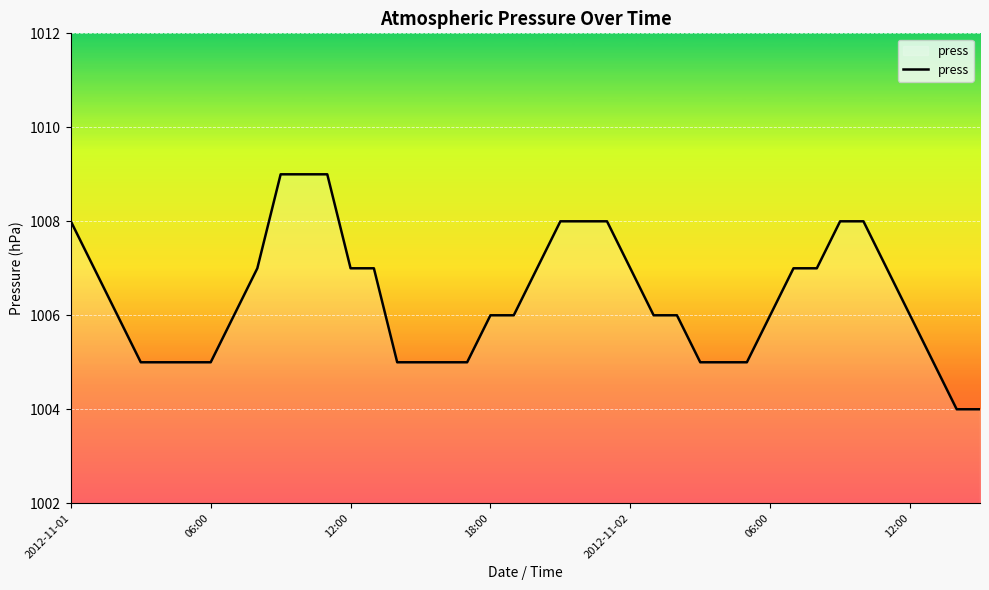

How many categories are shown in the chart?

40